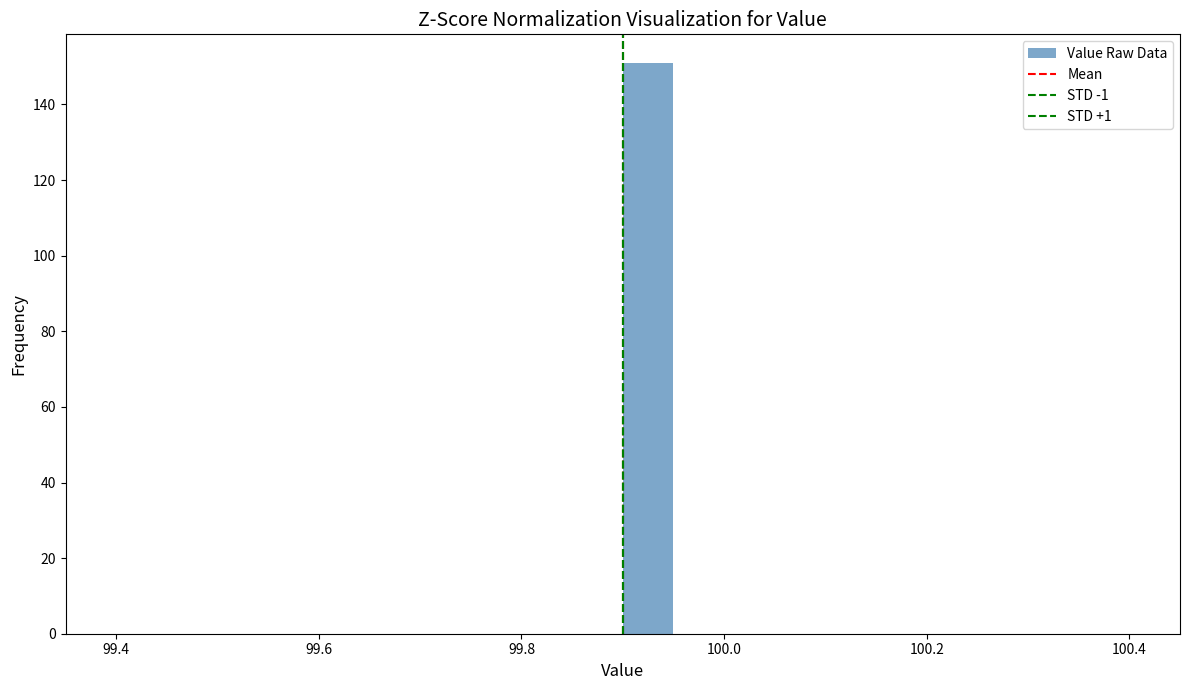

Read against the x-axis, roughly where is the centre of the tallest bar?

99.92